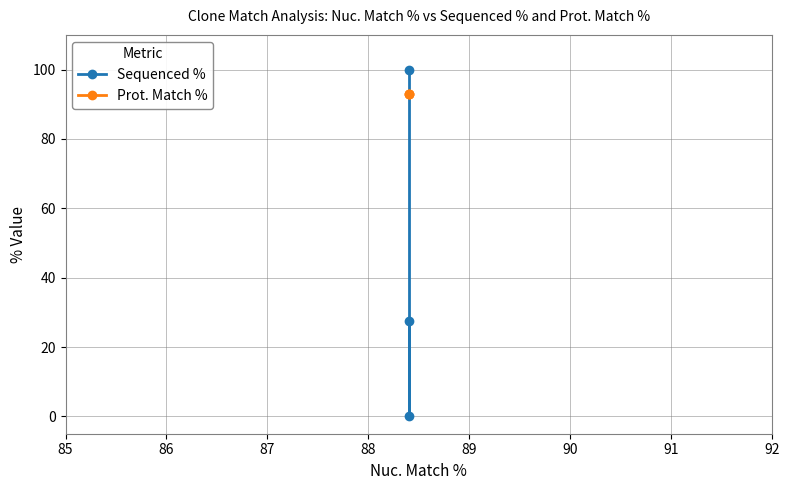

How many series are shown in this chart?

2